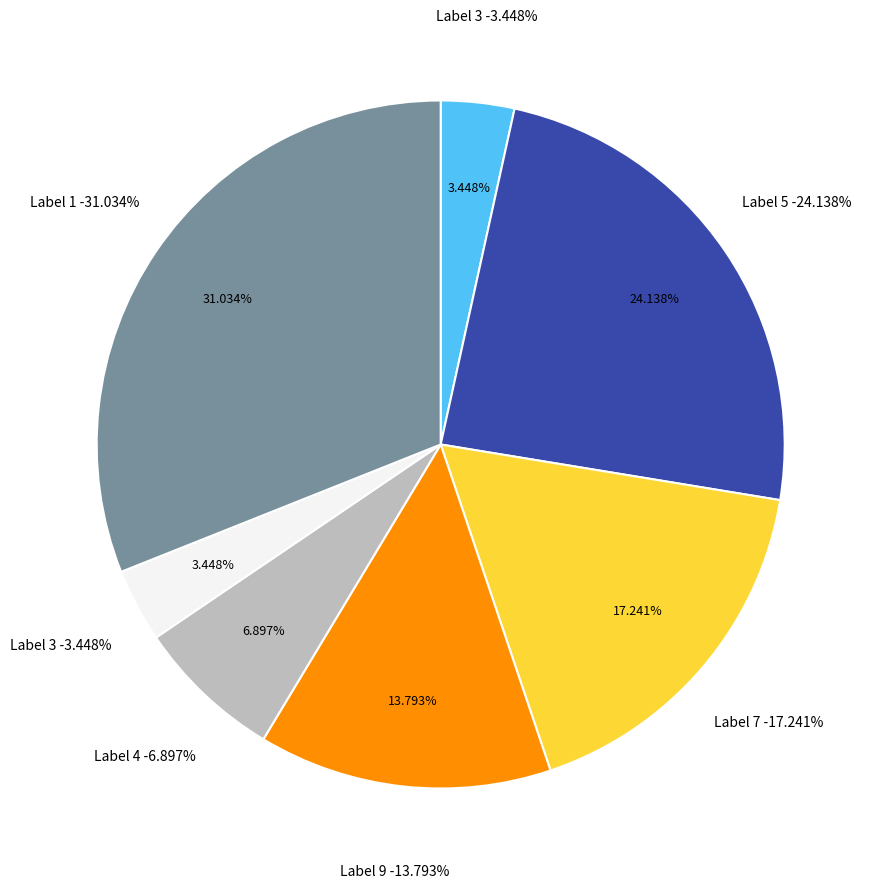

Does 6 represent more than half of the total?

No